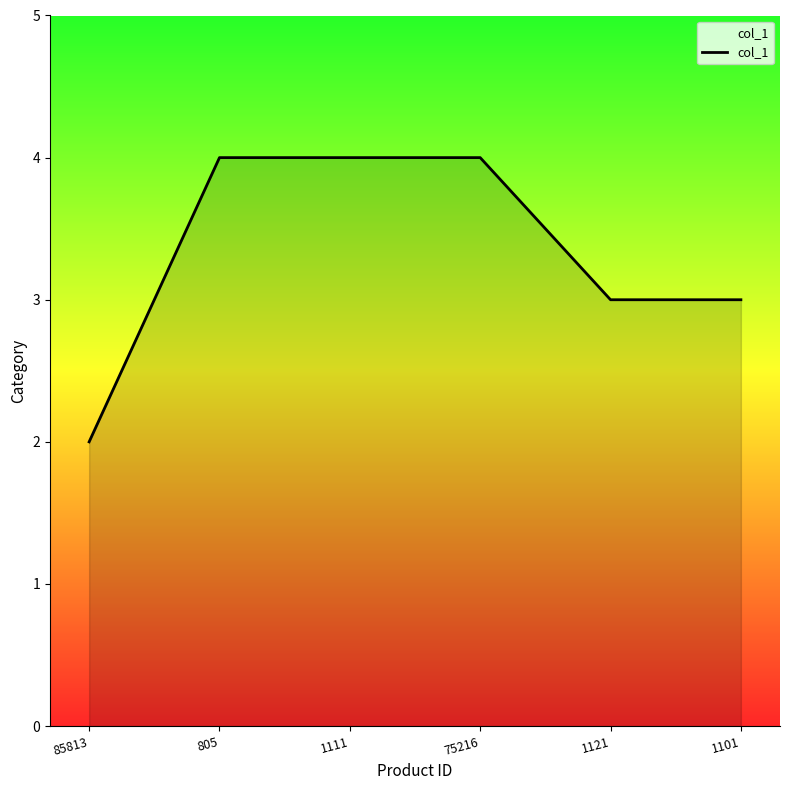

What is the sum of all values?

20